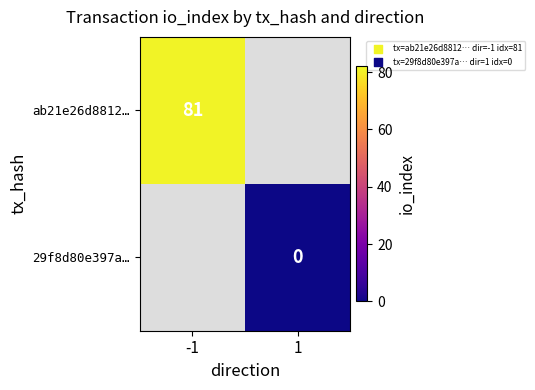

True or false: ab21e26d8812… has a value of 36 at -1.

False